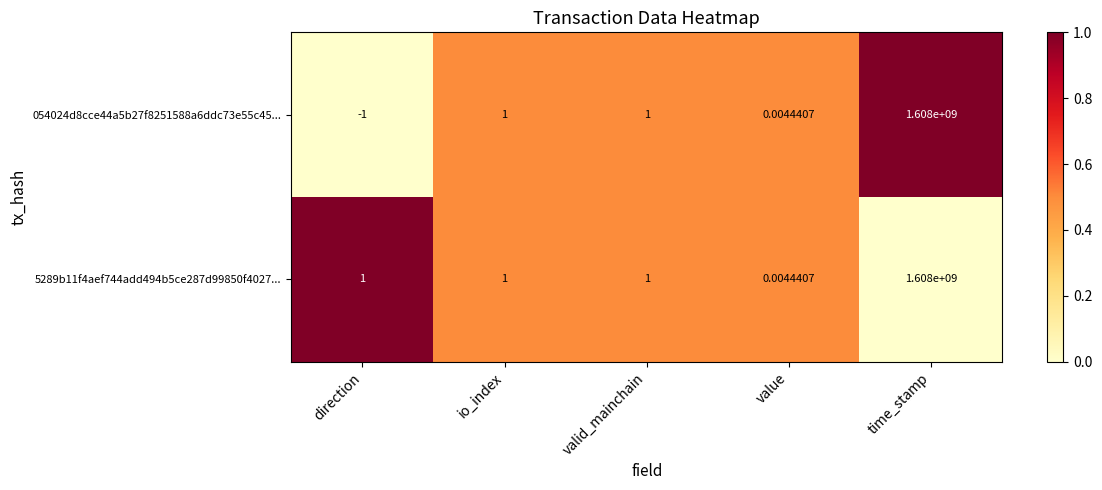

Which label corresponds to the smallest value in the chart?

direction